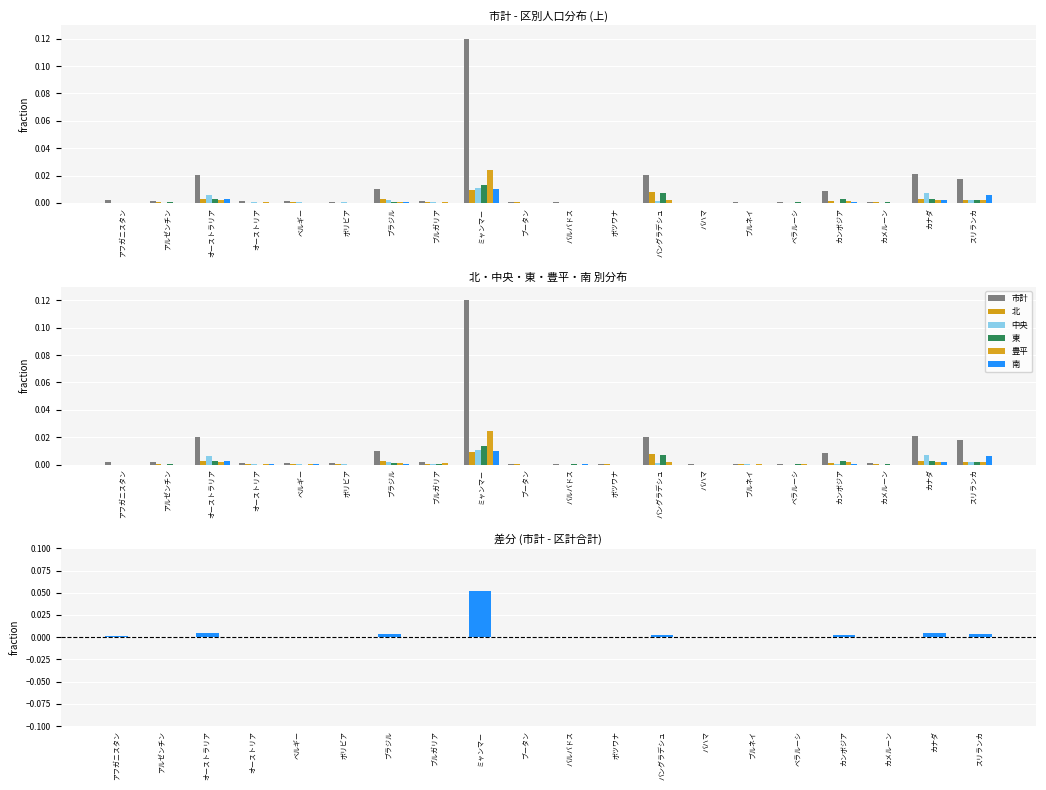

Reading left to right, what are all the values shown in this chart?

市計: 0.0	0.0	0.0	0.0	0.0	0.0	0.0	0.0	0.1	0.0	0.0	0.0	0.0	0.0	0.0	0.0	0.0	0.0	0.0	0.0
北: 0.0	0.0	0.0	0.0	0.0	0.0	0.0	0.0	0.0	0.0	0.0	0.0	0.0	0.0	0.0	0.0	0.0	0.0	0.0	0.0
中央: 0.0	0.0	0.0	0.0	0.0	0.0	0.0	0.0	0.0	0.0	0.0	0.0	0.0	0.0	0.0	0.0	0.0	0.0	0.0	0.0
東: 0.0	0.0	0.0	0.0	0.0	0.0	0.0	0.0	0.0	0.0	0.0	0.0	0.0	0.0	0.0	0.0	0.0	0.0	0.0	0.0
豊平: 0.0	0.0	0.0	0.0	0.0	0.0	0.0	0.0	0.0	0.0	0.0	0.0	0.0	0.0	0.0	0.0	0.0	0.0	0.0	0.0
南: 0.0	0.0	0.0	0.0	0.0	0.0	0.0	0.0	0.0	0.0	0.0	0.0	0.0	0.0	0.0	0.0	0.0	0.0	0.0	0.0